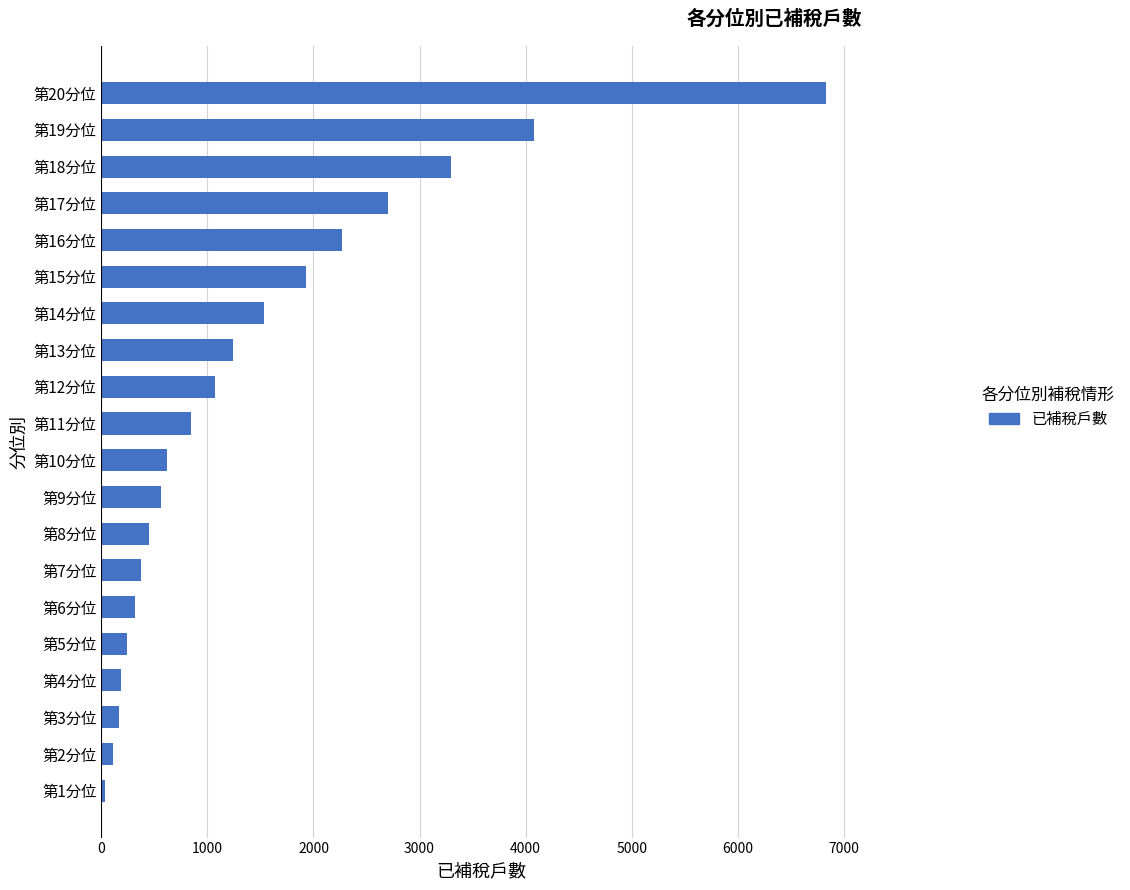

How many categories are shown in the chart?

20